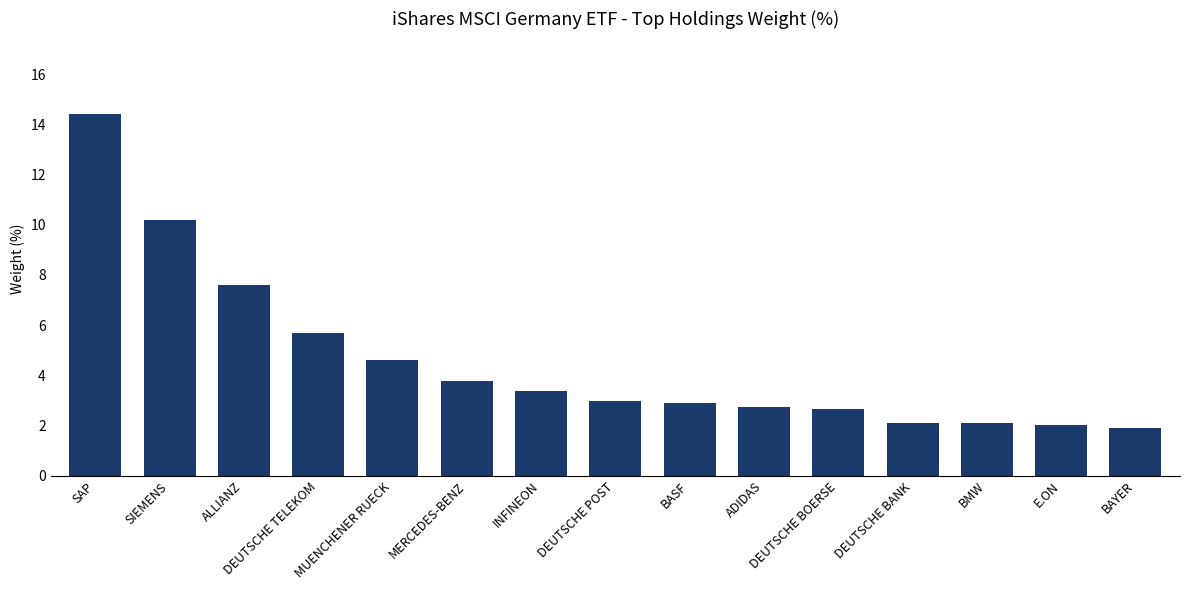

What is the minimum value shown in the chart?

1.9